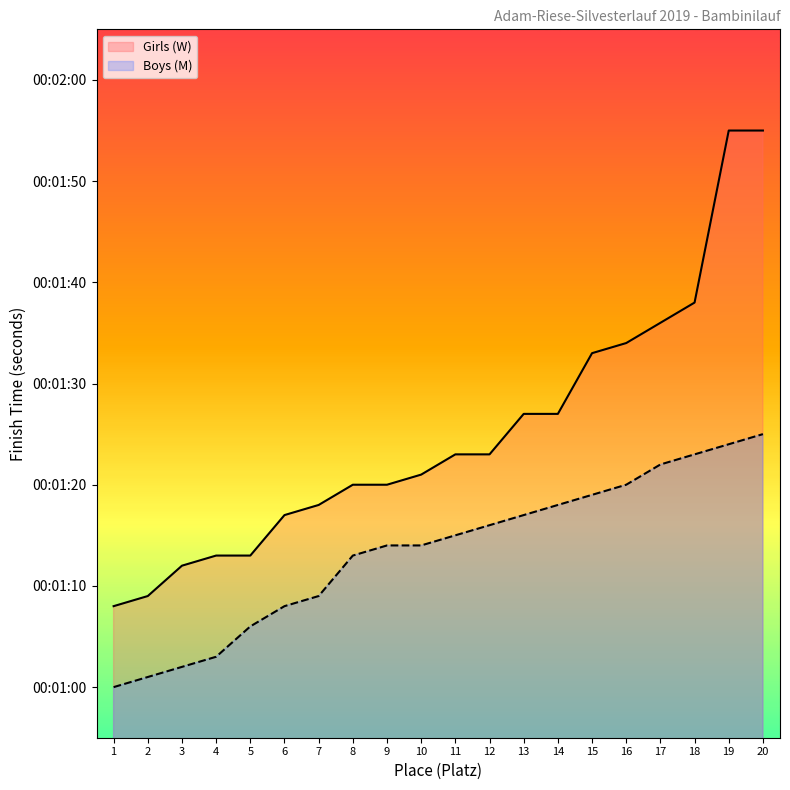

True or false: there are more than 0 points higher than both neighbors.

False